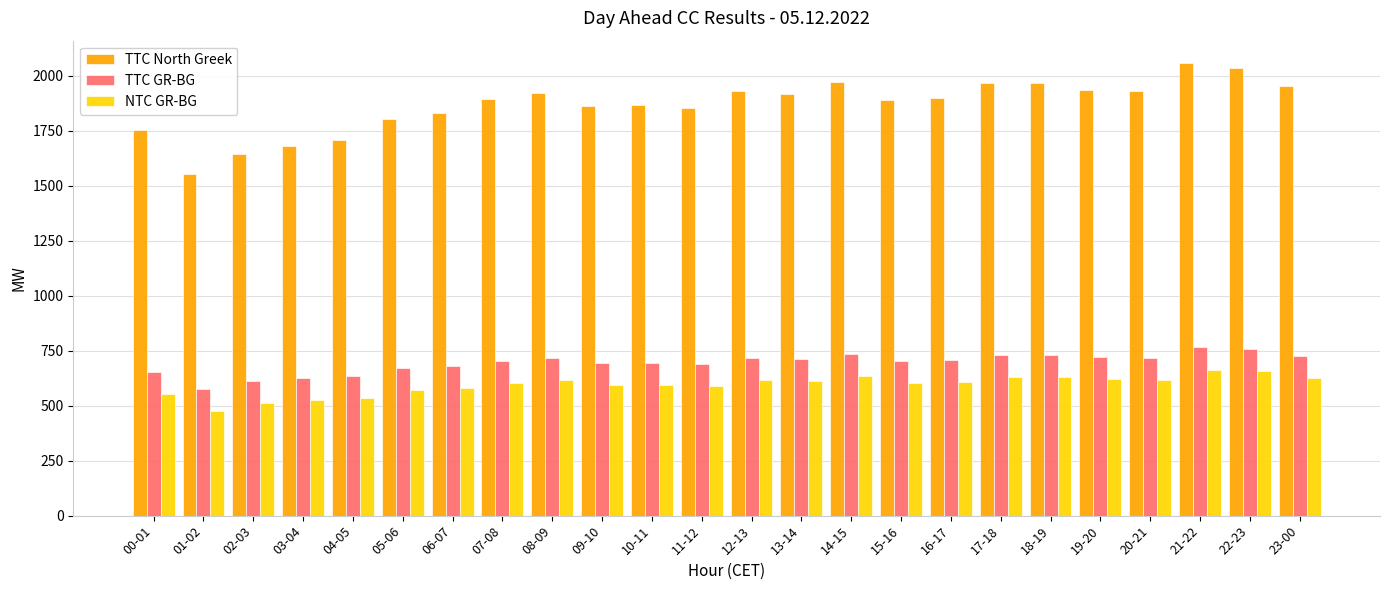

What value does the NTC GR-BG series have at 16-17?

606